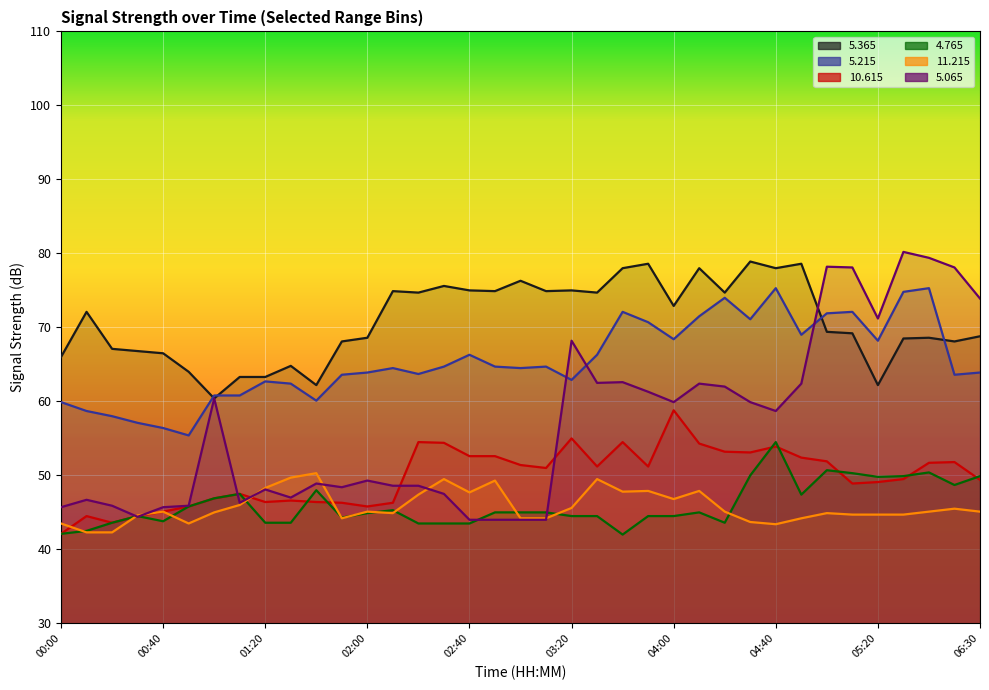

Rank the categories by   5.065 value from highest to lowest.

05:30, 06:10, 05:00, 05:10, 06:20, 06:30, 05:20, 03:20, 03:40, 03:30, 04:10, 04:50, 04:20, 03:50, 01:00, 04:00, 04:30, 04:40, 02:00, 01:40, 02:10, 02:20, 01:50, 01:20, 02:30, 01:30, 00:10, 01:10, 00:20, 00:50, 00:00, 00:40, 00:30, 02:40, 02:50, 03:00, 03:10